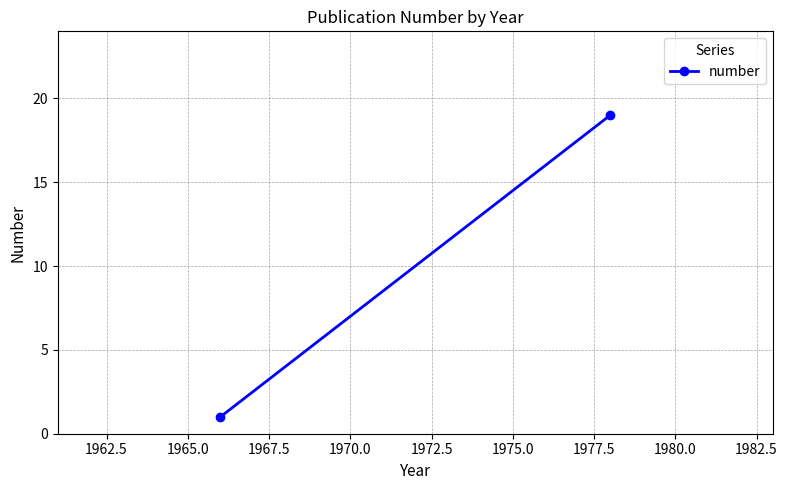

Reading right to left, what are all the values shown in this chart?

19	1